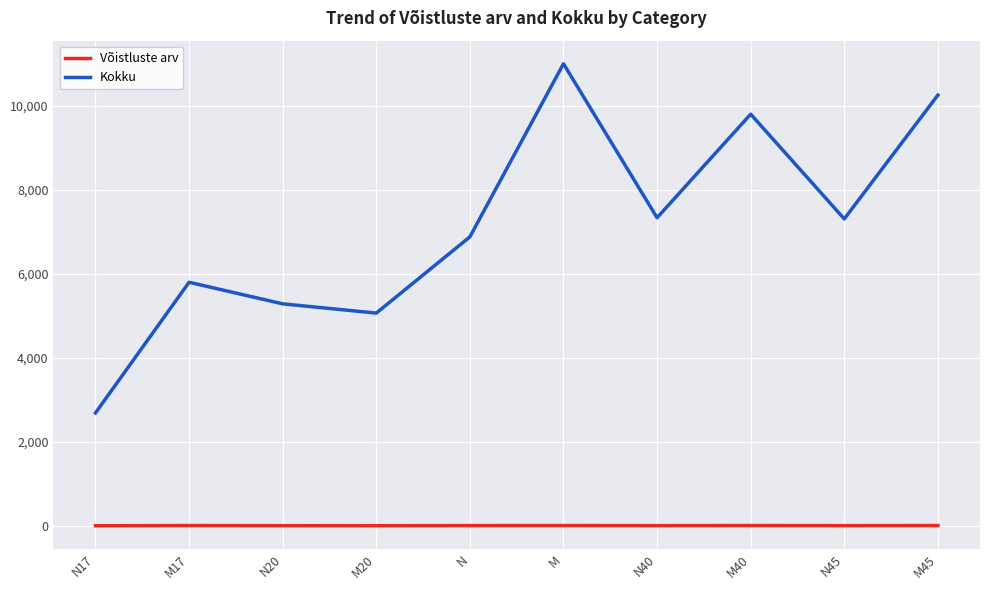

What is the sum of the Kokku values at N17 and N?

9568